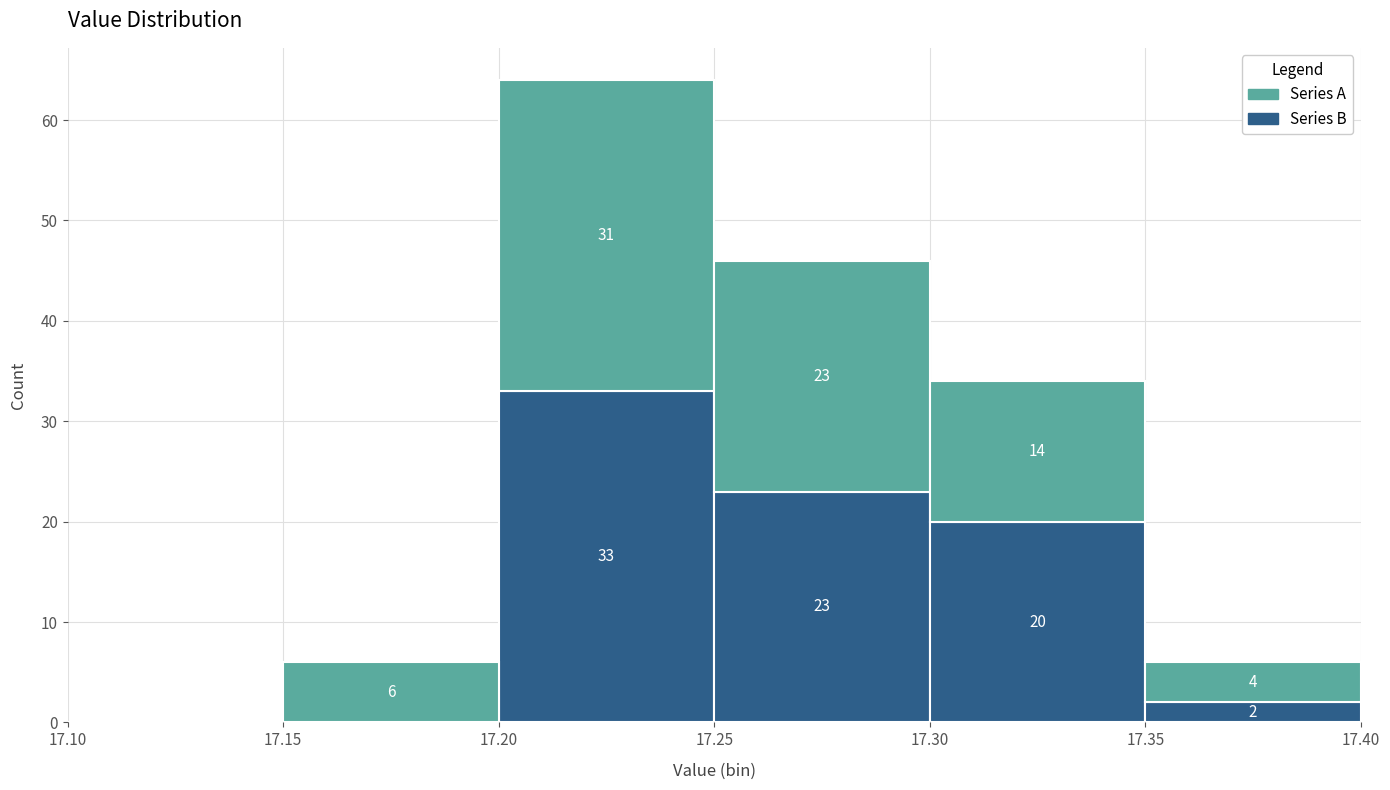

Which range on the x-axis has the tallest stacked bar (by total height)?

17.20 to 17.25